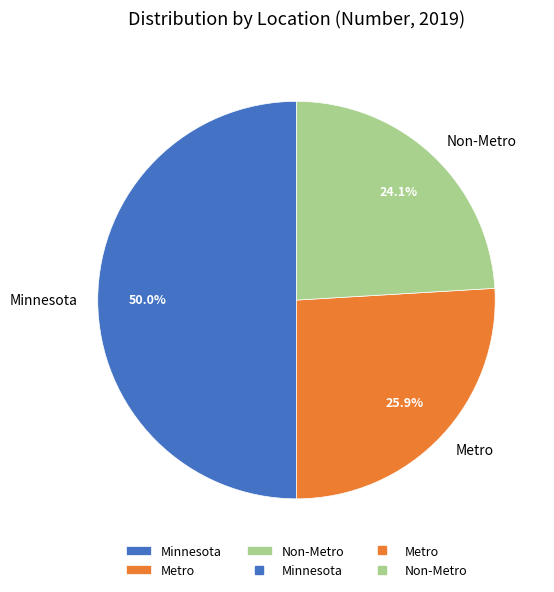

Which has a higher value, Minnesota or Non-Metro?

Minnesota